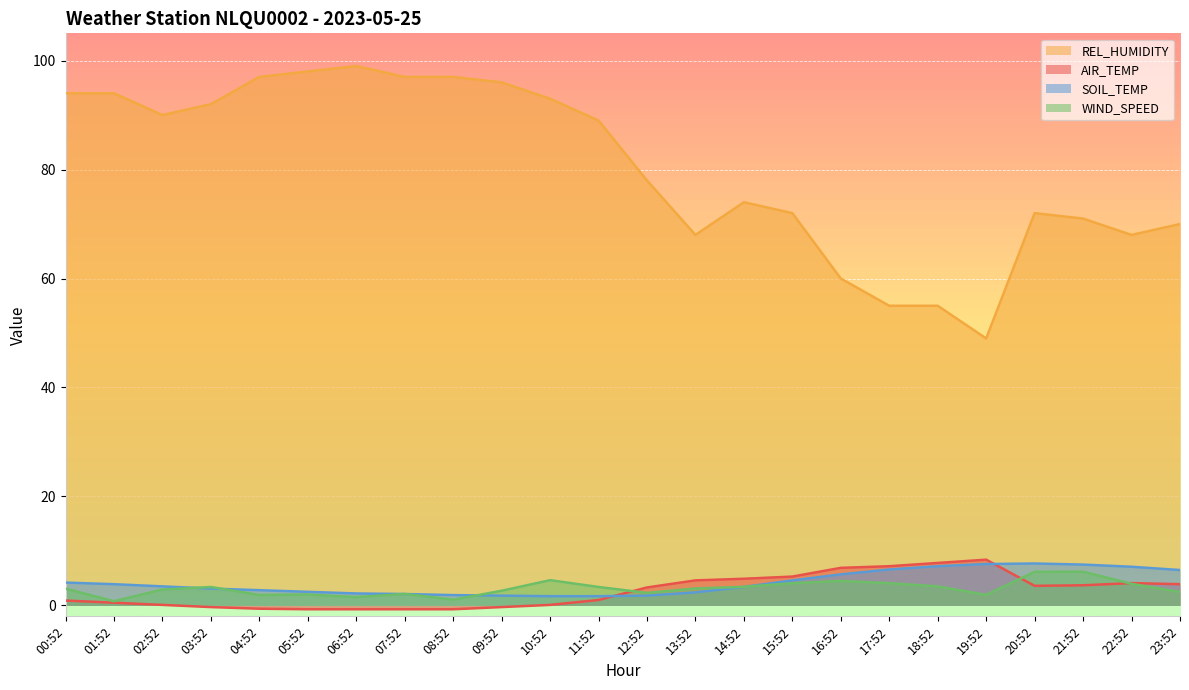

How many intersections are there between AIR_TEMP and WIND_SPEED?

3